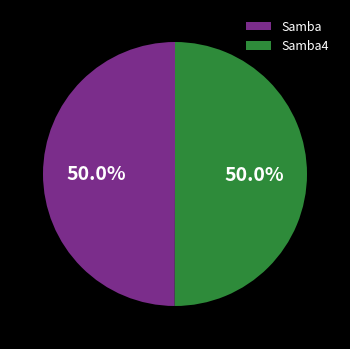

To the nearest percent, what is the average slice percentage?

50%